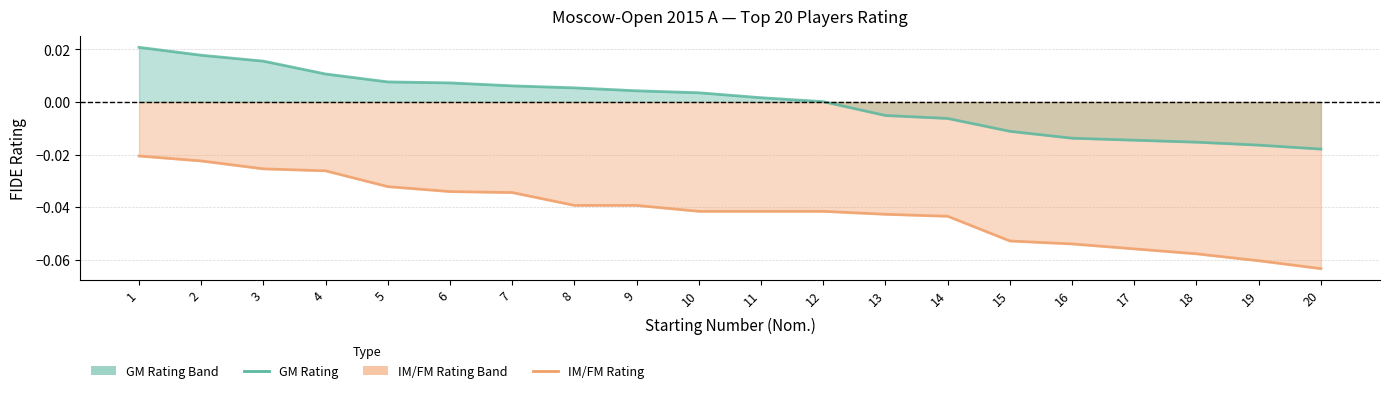

Reading left to right, list all the values displayed in this chart.

GM Rating: 0.0	0.0	0.0	0.0	0.0	0.0	0.0	0.0	0.0	0.0	0.0	0.0	-0.0	-0.0	-0.0	-0.0	-0.0	-0.0	-0.0	-0.0
IM/FM Rating: -0.0	-0.0	-0.0	-0.0	-0.0	-0.0	-0.0	-0.0	-0.0	-0.0	-0.0	-0.0	-0.0	-0.0	-0.1	-0.1	-0.1	-0.1	-0.1	-0.1